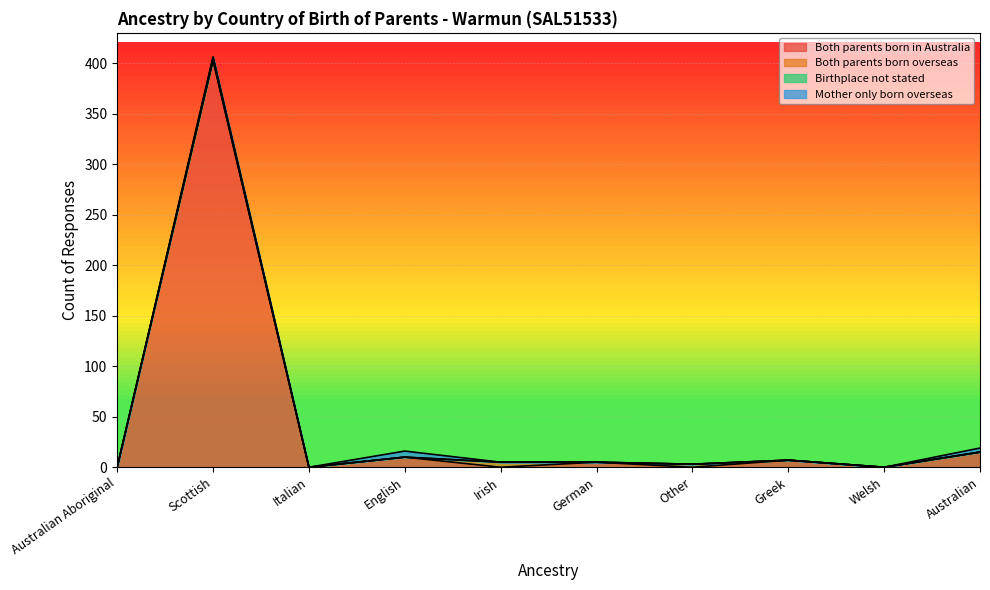

What is the sum of all Both parents born in Australia values?

440